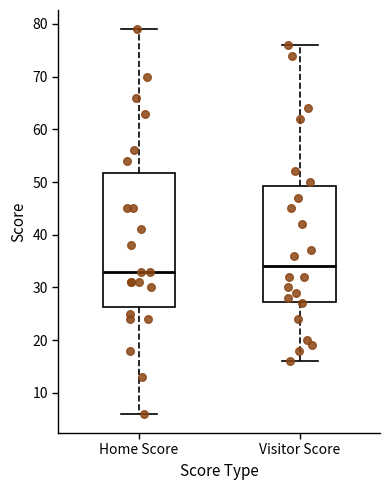

Reading left to right, transcribe this box plot: for each box, give where its median line is, the range the box spans, and where its two whiskers end, as read against the y-axis. The values are not printed on the chart, so give them approximately, as read against the axis.

Home Score: median 33, box 26 to 52, whiskers 6 to 79
Visitor Score: median 34, box 27 to 49, whiskers 16 to 76